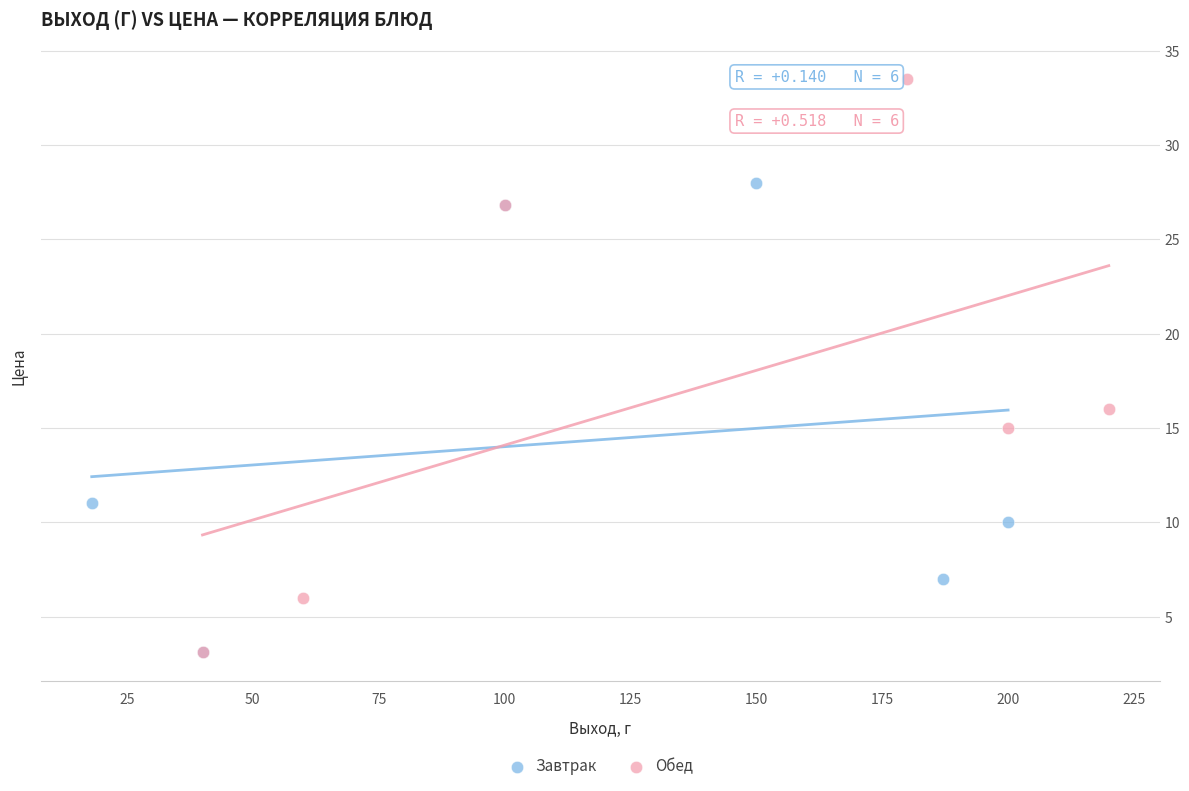

Which series has the widest spread of Y values?

Обед